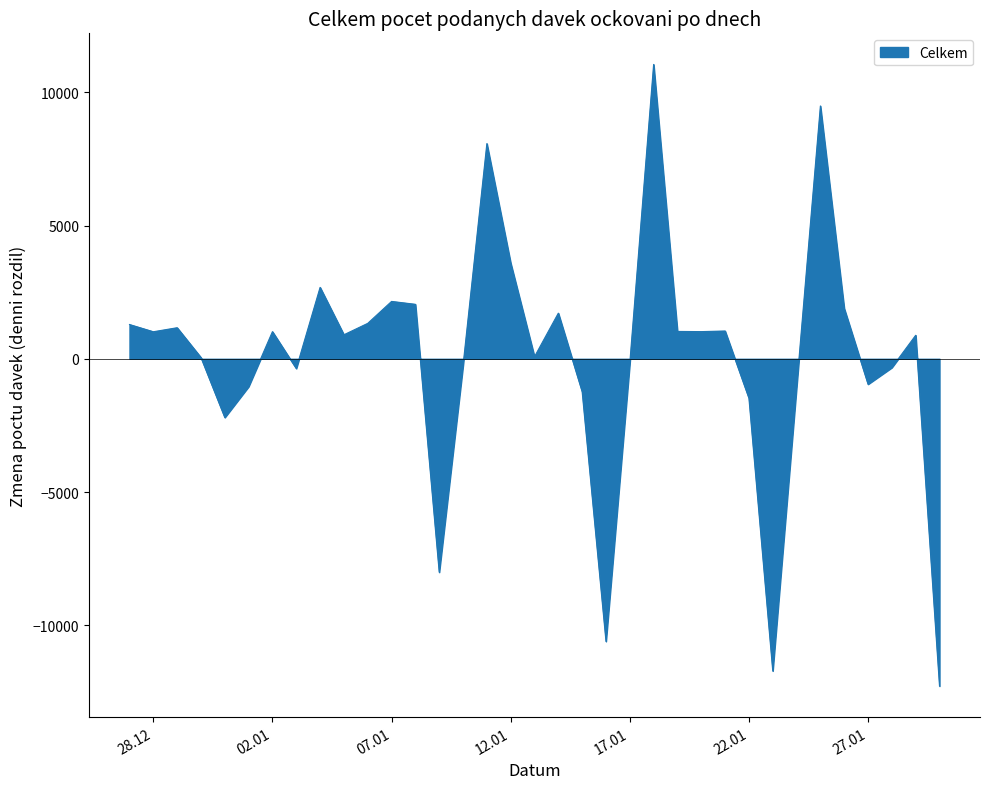

What is the difference between the second highest and minimum values?

21764